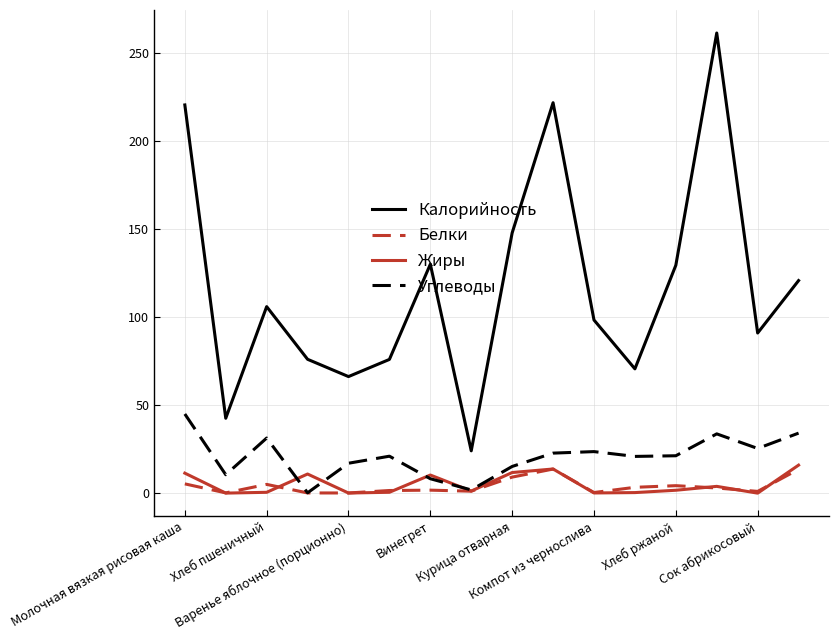

Which series has the widest spread of values?

Калорийность